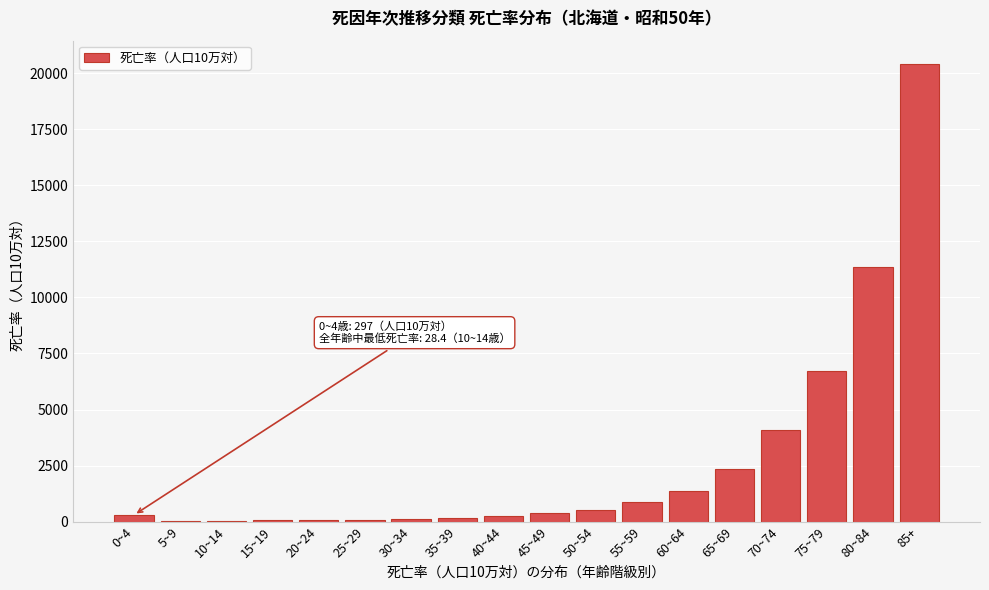

At which label is the value closest to 10227?

80~84